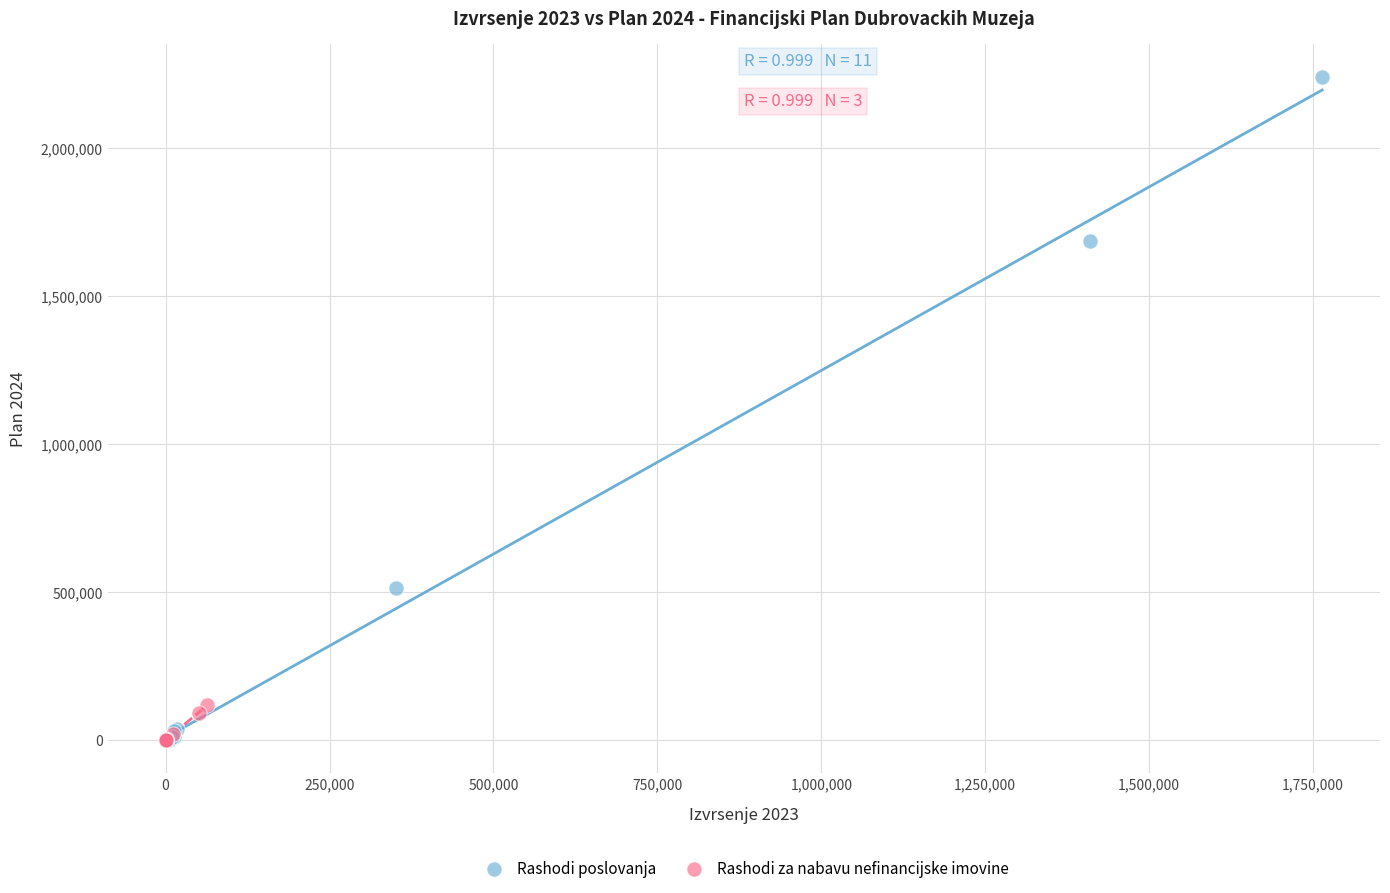

Which series has the widest spread of Y values?

Rashodi poslovanja